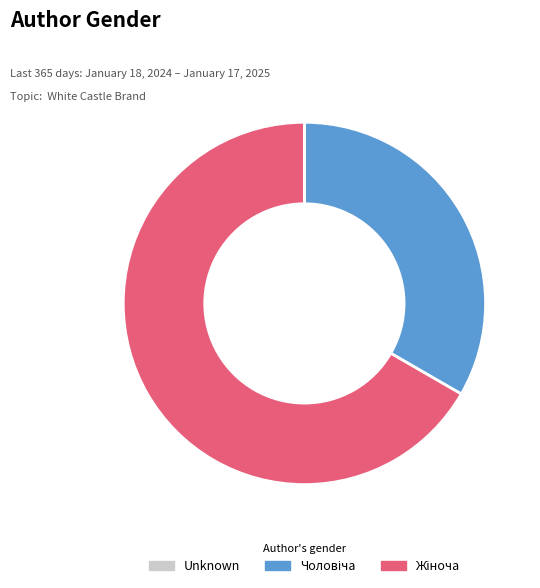

Is there any slice that represents more than half of the pie?

Yes